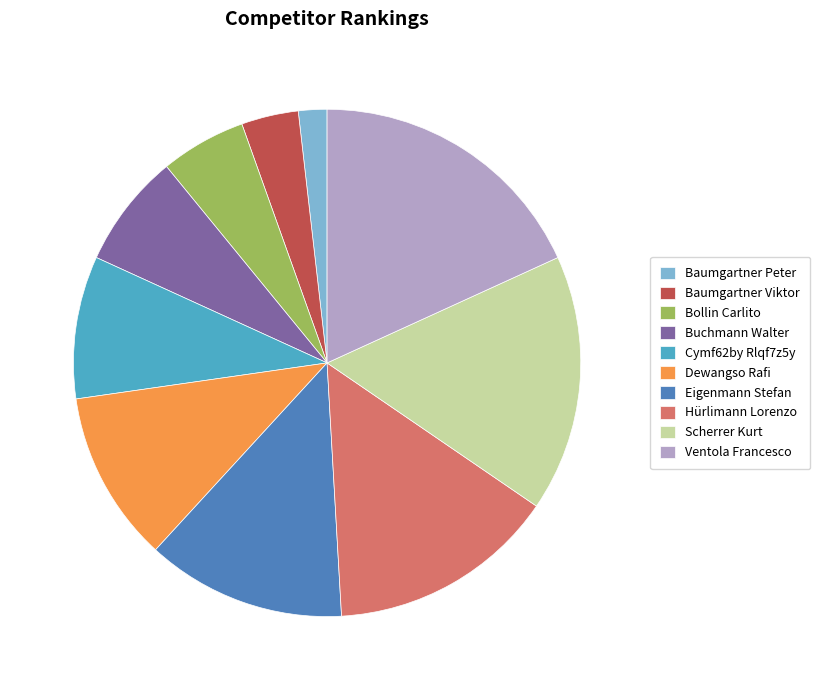

Do Baumgartner Peter and Bollin Carlito together represent more than half of the pie?

No